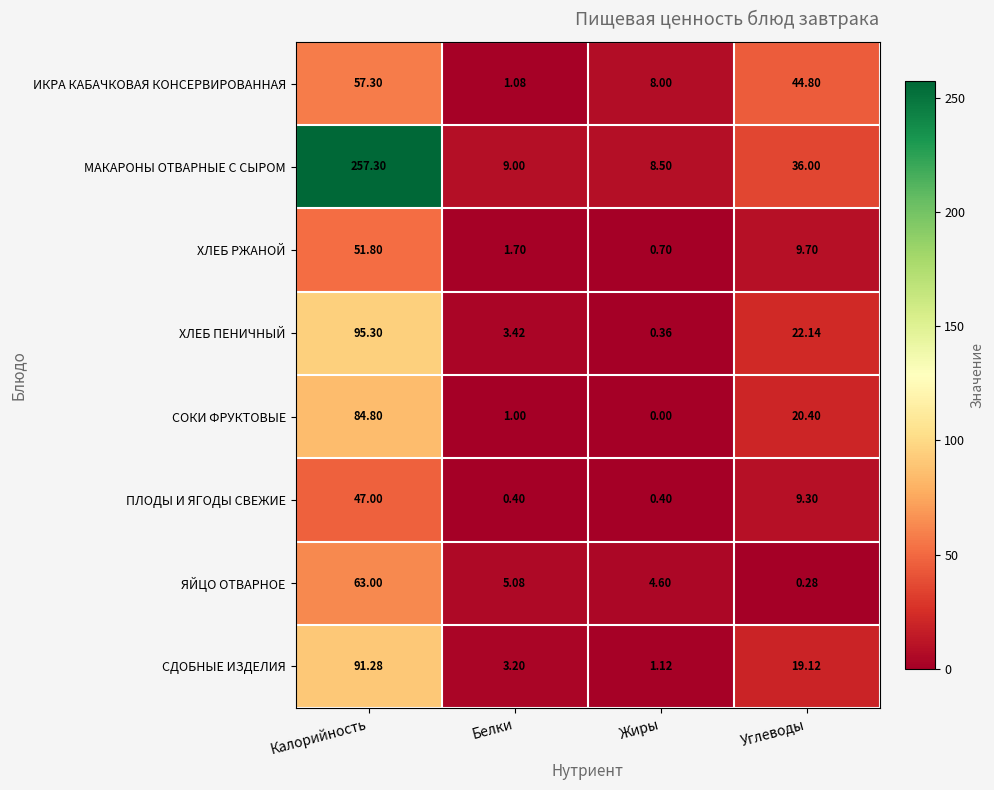

At which category is the sum across all series the highest?

Калорийность